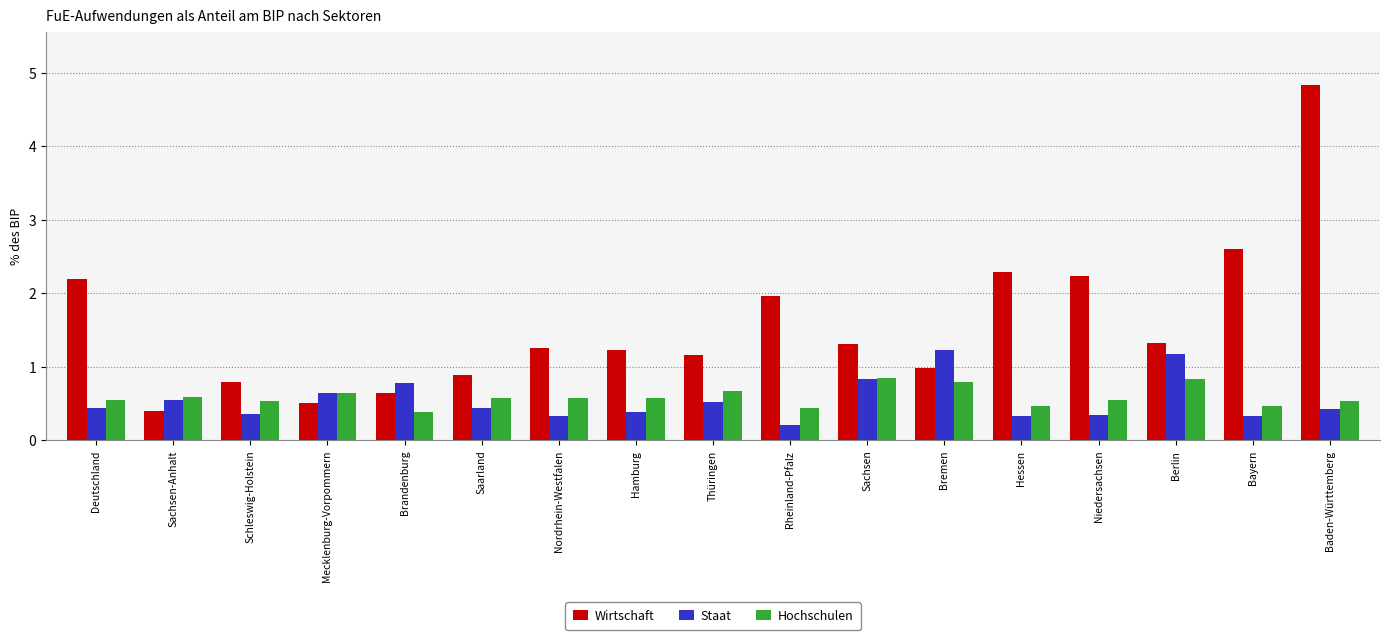

Where does the Wirtschaft series first go above 1?

Deutschland